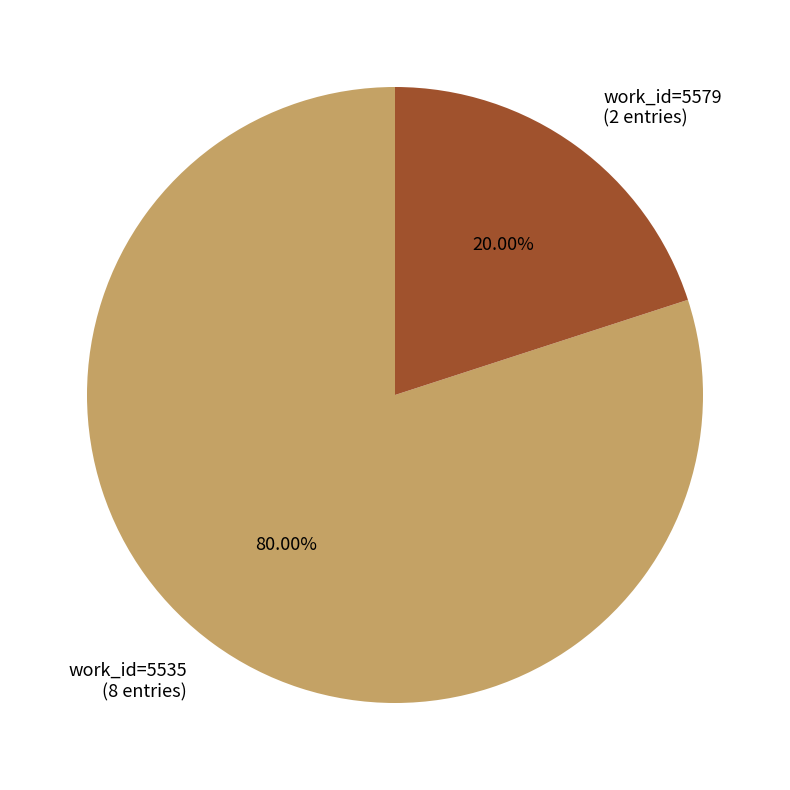

Is the sum of work_id=5535 (8 entries) and work_id=5579 (2 entries) greater than half?

Yes